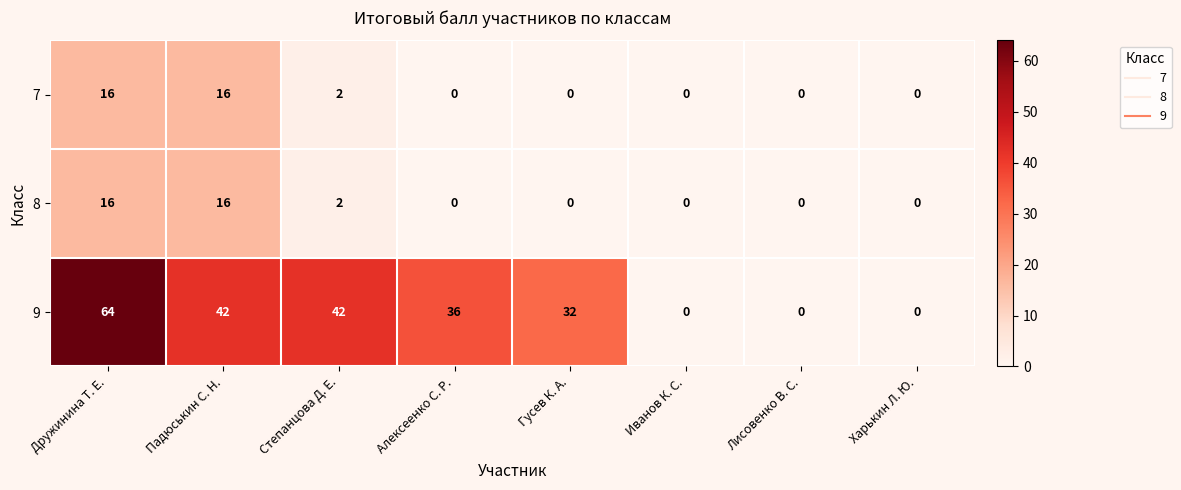

Which series has the largest total across all categories?

9